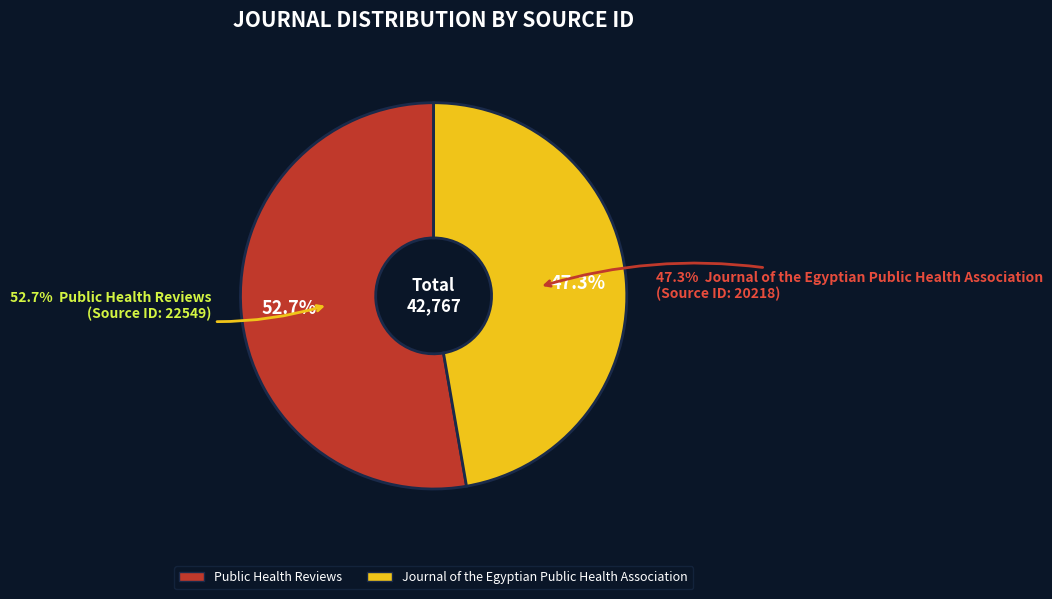

Is there any slice that represents more than half of the pie?

Yes